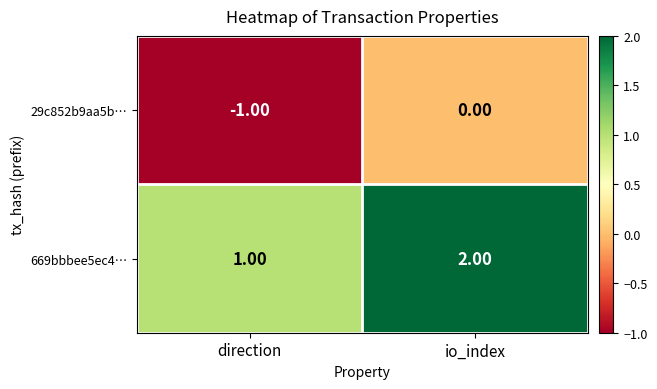

What is the sum of the 669bbbee5ec4… values at direction and io_index?

3